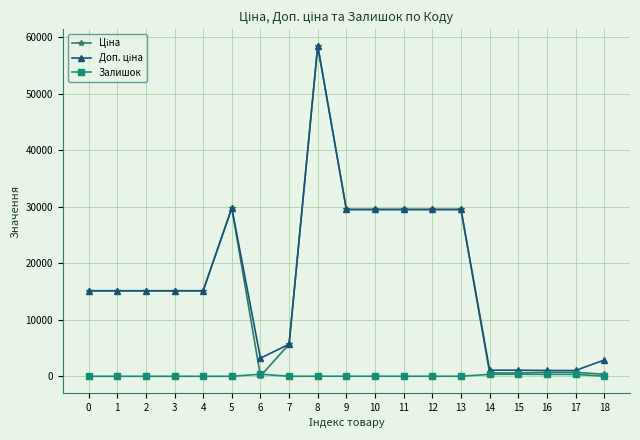

How many lines are shown in the chart?

3